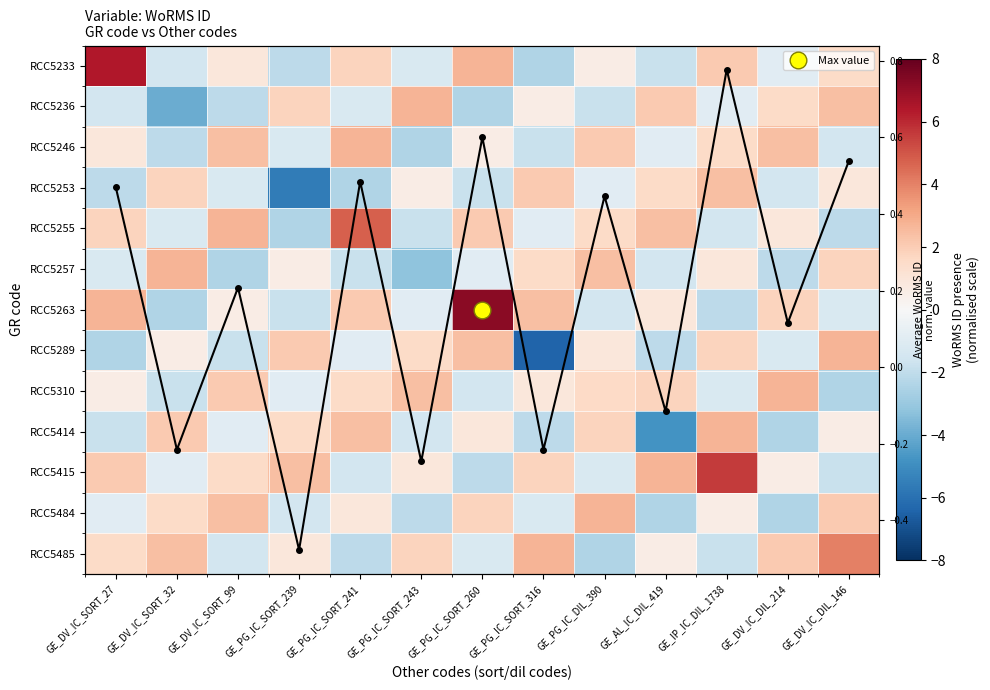

What is the approximate value of Col mean at GE_DV_IC_SORT_32?

-0.2